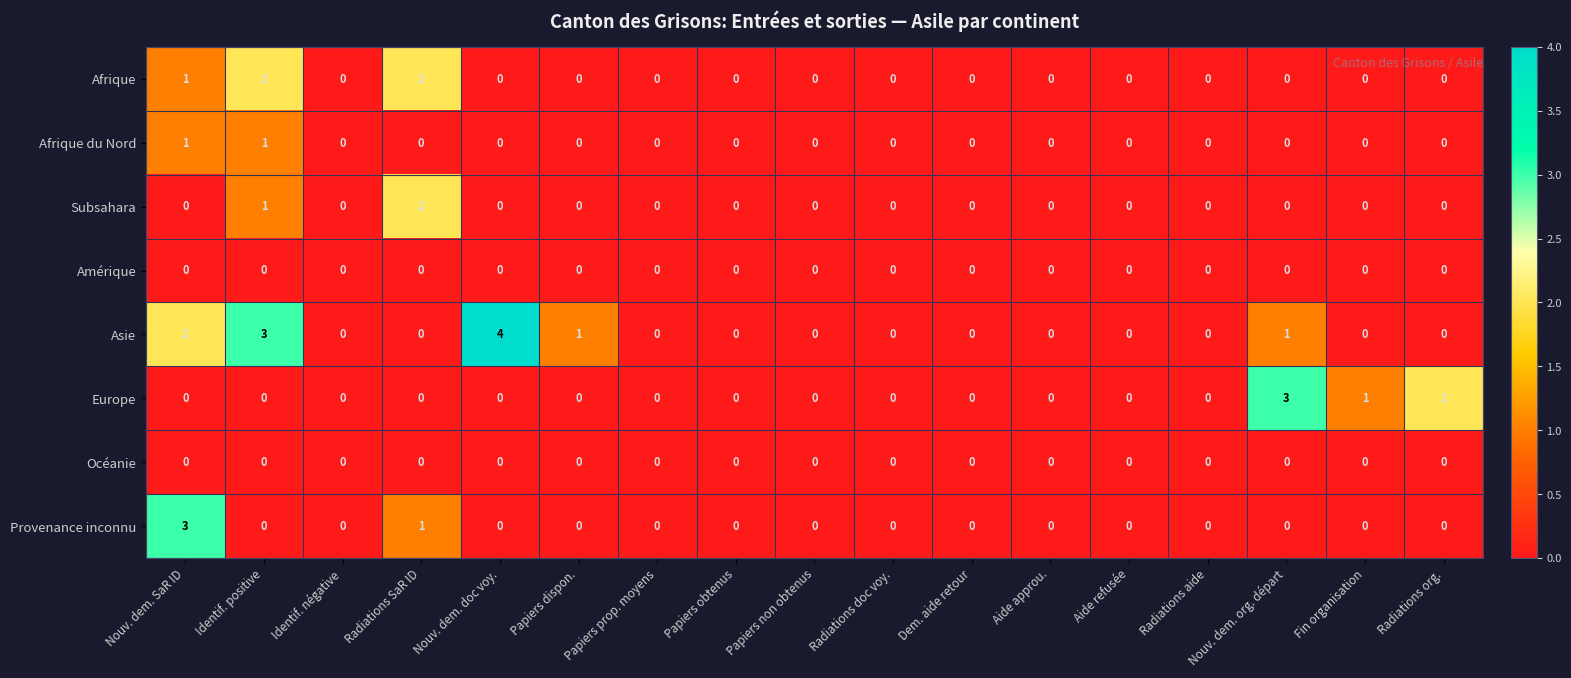

Between Identif. positive and Radiations doc voy., which series saw the biggest shift?

Asie